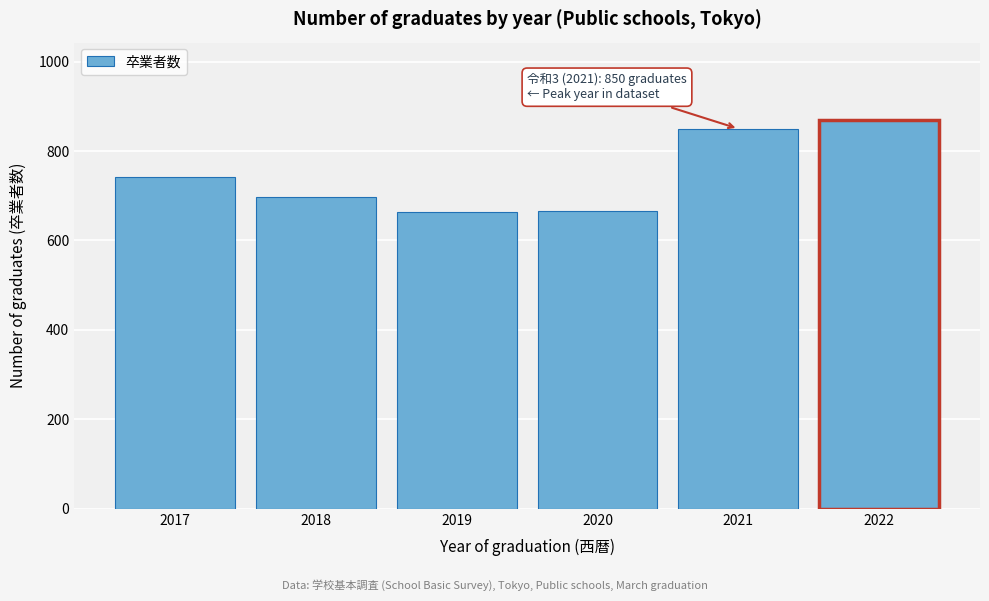

What is the greatest value displayed?

869